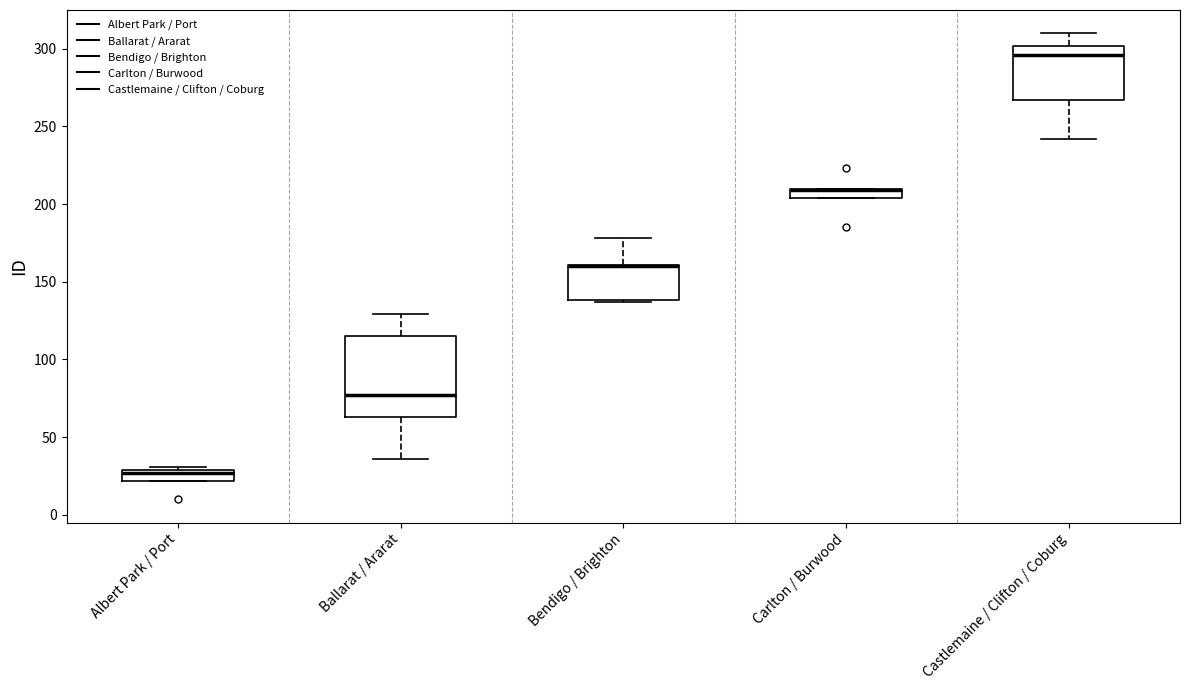

Which box is the tallest, from its lower edge to its upper edge?

Ballarat / Ararat